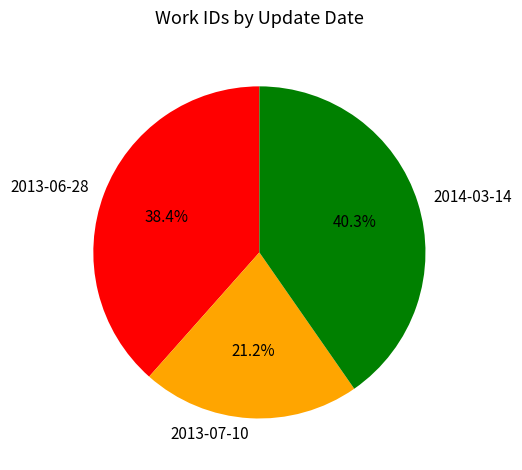

Is it true that 2013-07-10 is 21% of the pie?

True